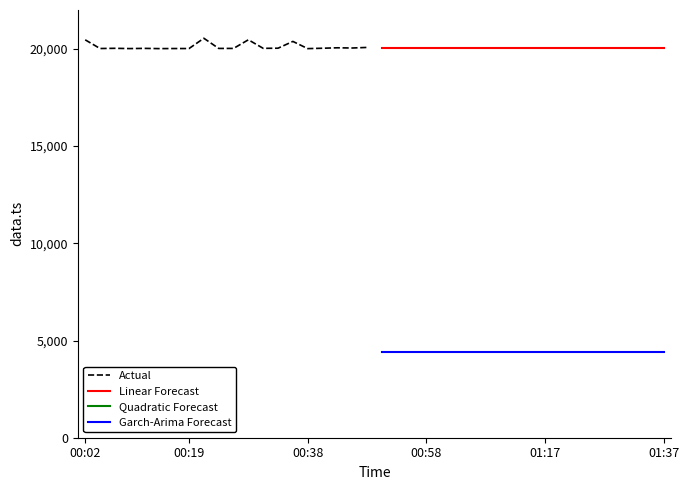

The value of Linear Forecast at 01:17 is 20070.9. True or false?

True